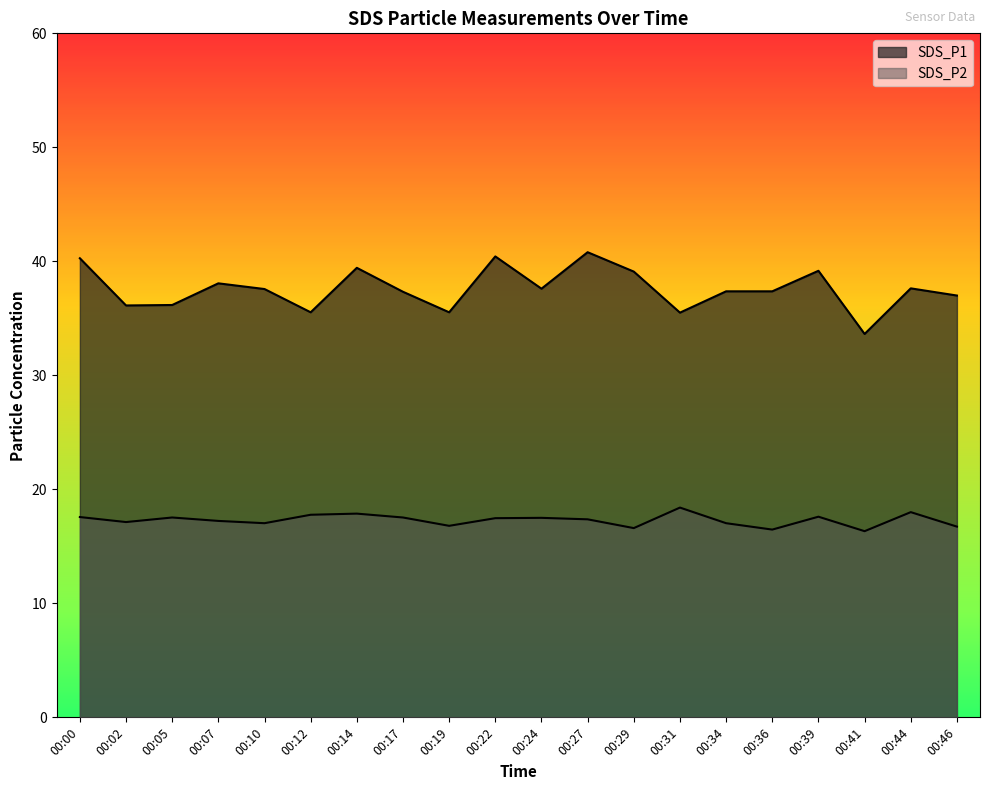

Which label corresponds to the smallest value in the chart?

00:41